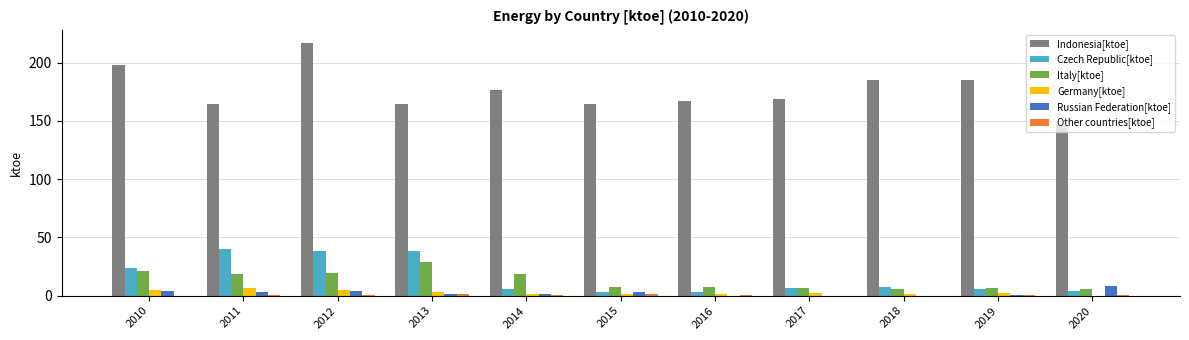

What is the maximum value shown in the chart?

217.1